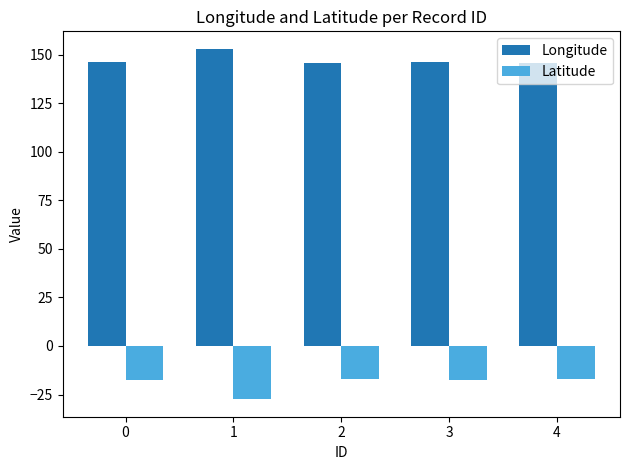

The value of Latitude at 4 is -11.2. True or false?

False